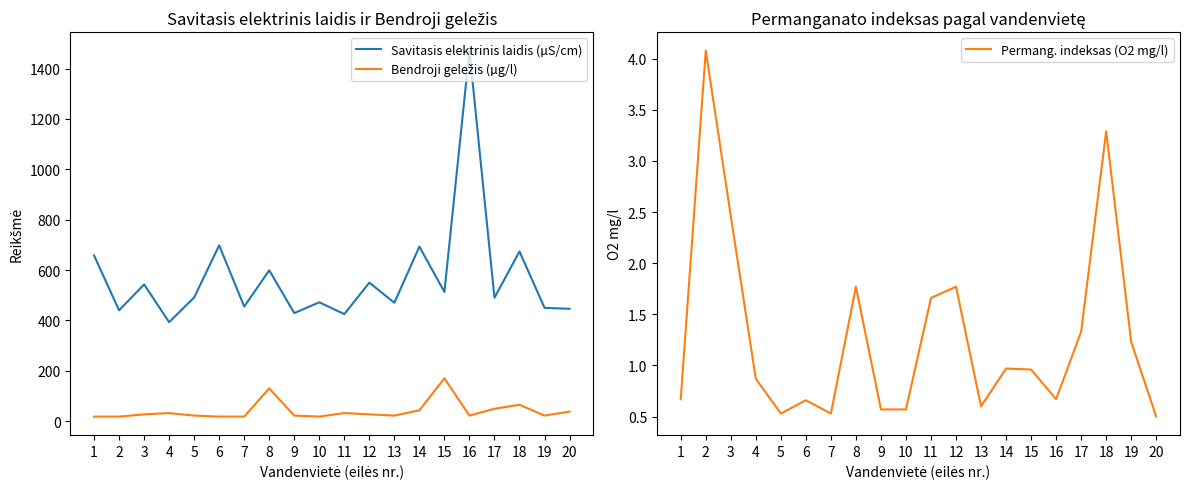

How many data points does each series have?

20